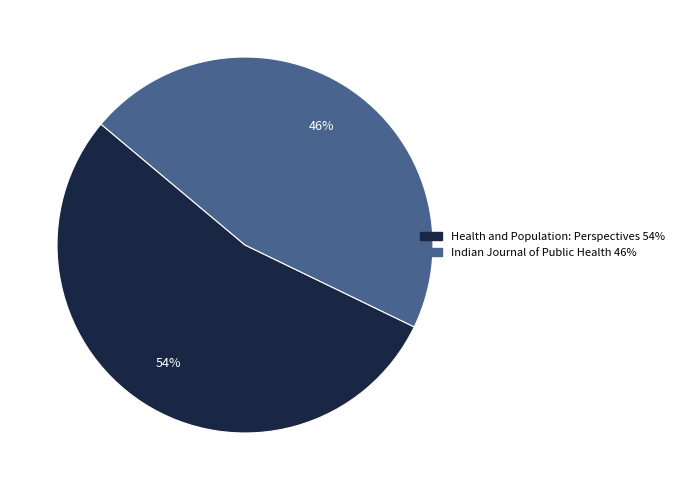

To the nearest percent, what is the combined percentage of Health and Population: Perspectives and Indian Journal of Public Health?

100%